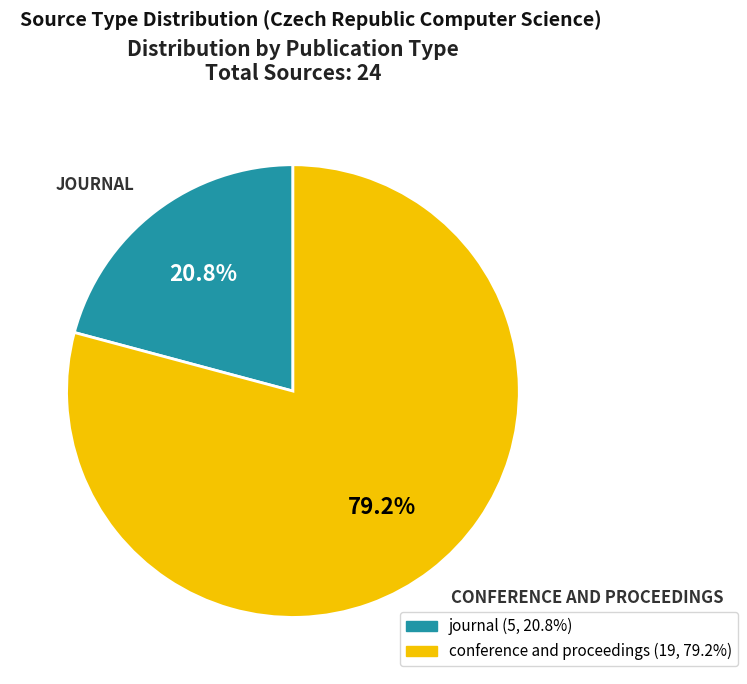

True or false: conference and proceedings accounts for 57% of the total.

False